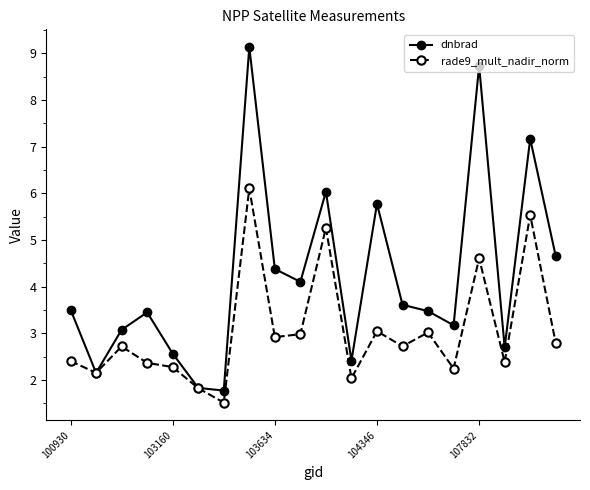

What is the minimum value for dnbrad?

1.8